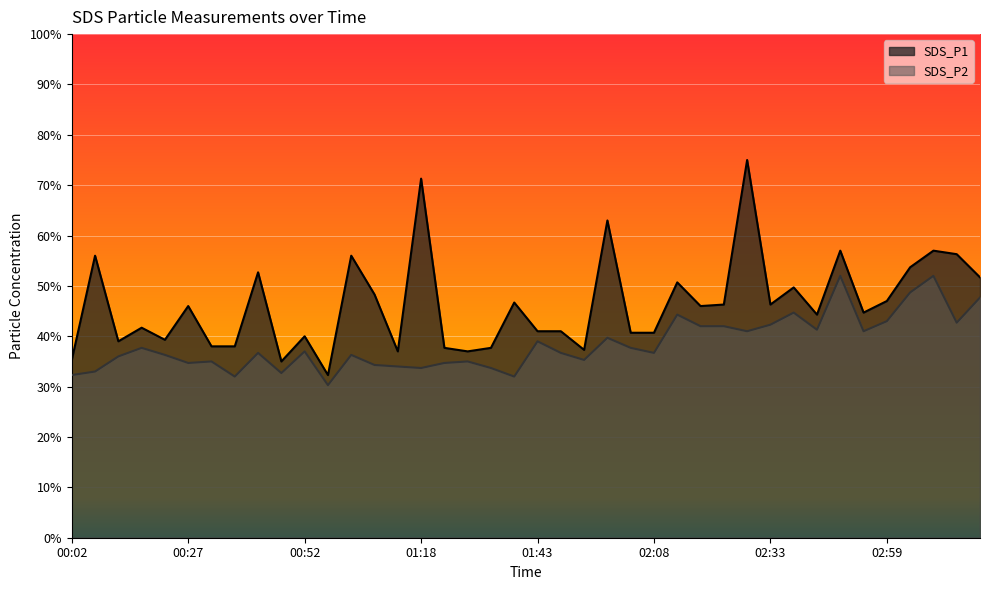

True or false: SDS_P1 and SDS_P2 intersect in this chart.

False